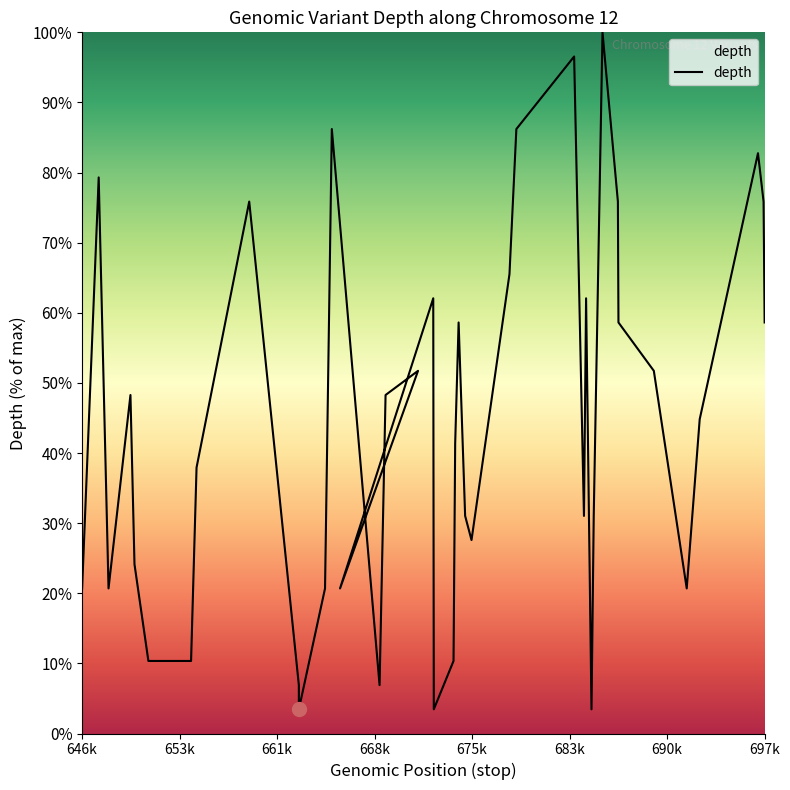

At which label is the value closest to 51?

671702